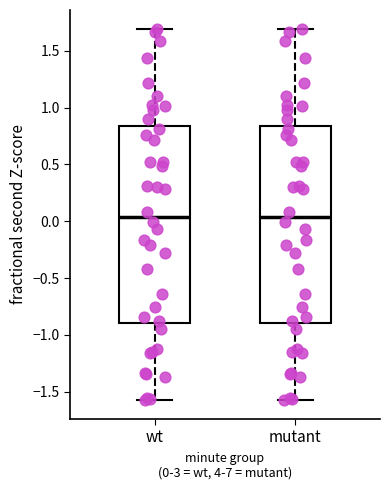

Where does the lower whisker of the box for wt end on the y-axis? The values are not printed on the chart, so give them approximately, as read against the axis.

-1.60